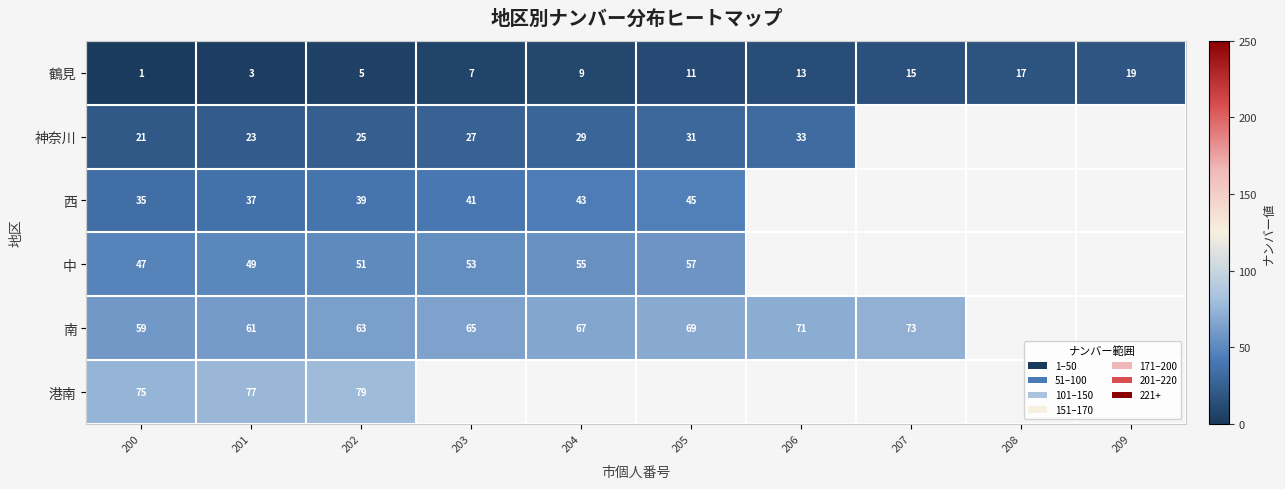

Which category has the lowest value across all series?

200